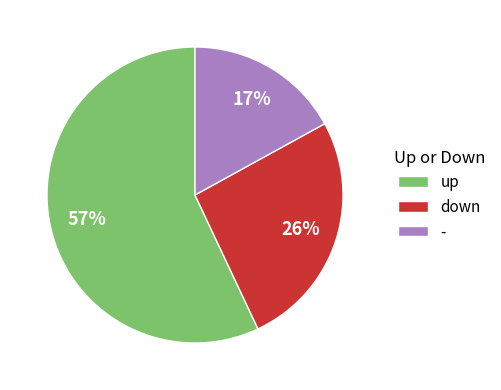

What is the largest slice in the pie chart?

up